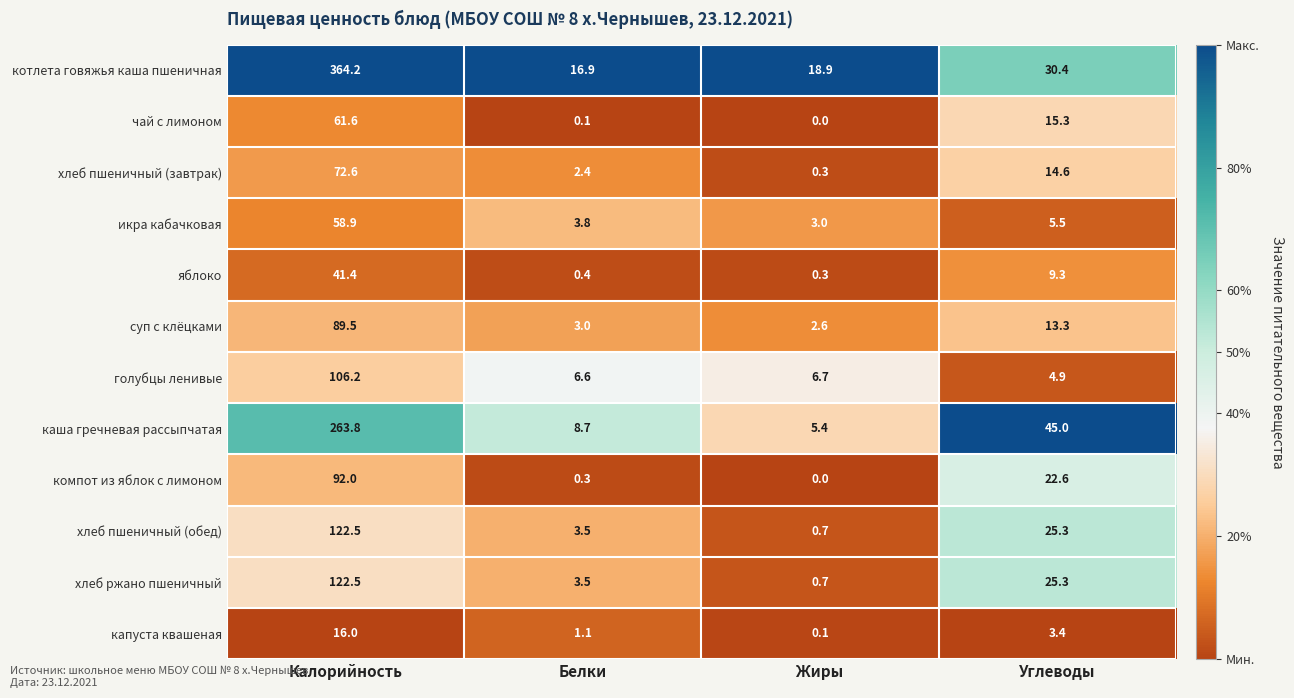

Rank the categories by компот из яблок с лимоном value from highest to lowest.

Калорийность, Углеводы, Белки, Жиры